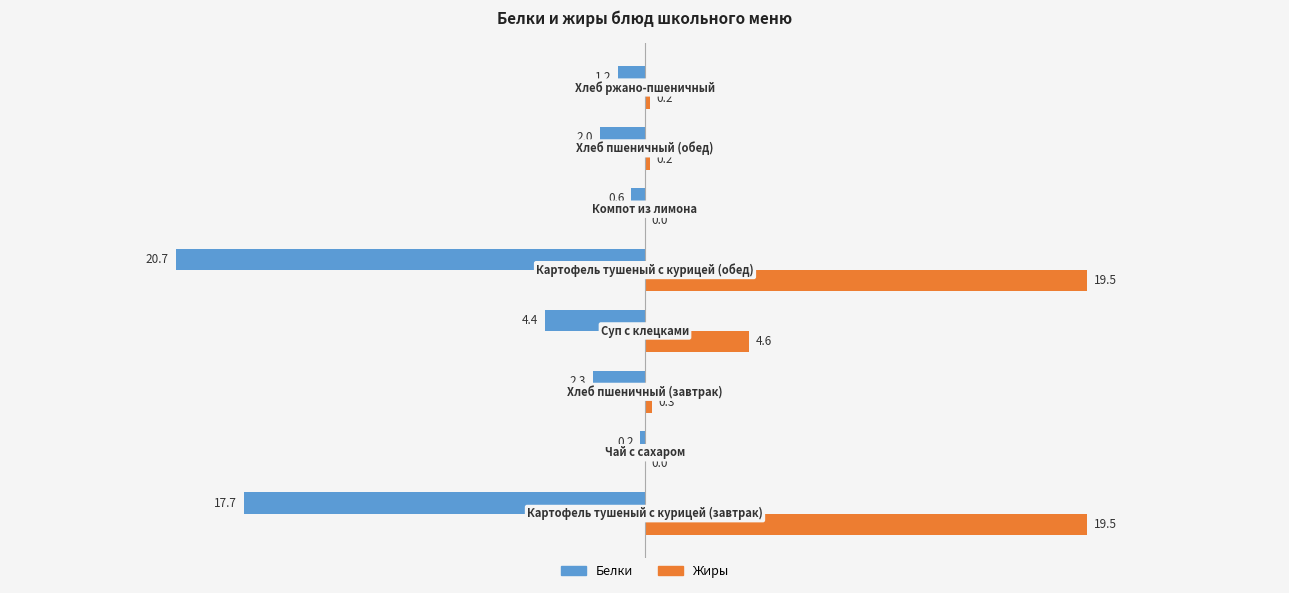

Which series has the largest total across all categories?

Жиры